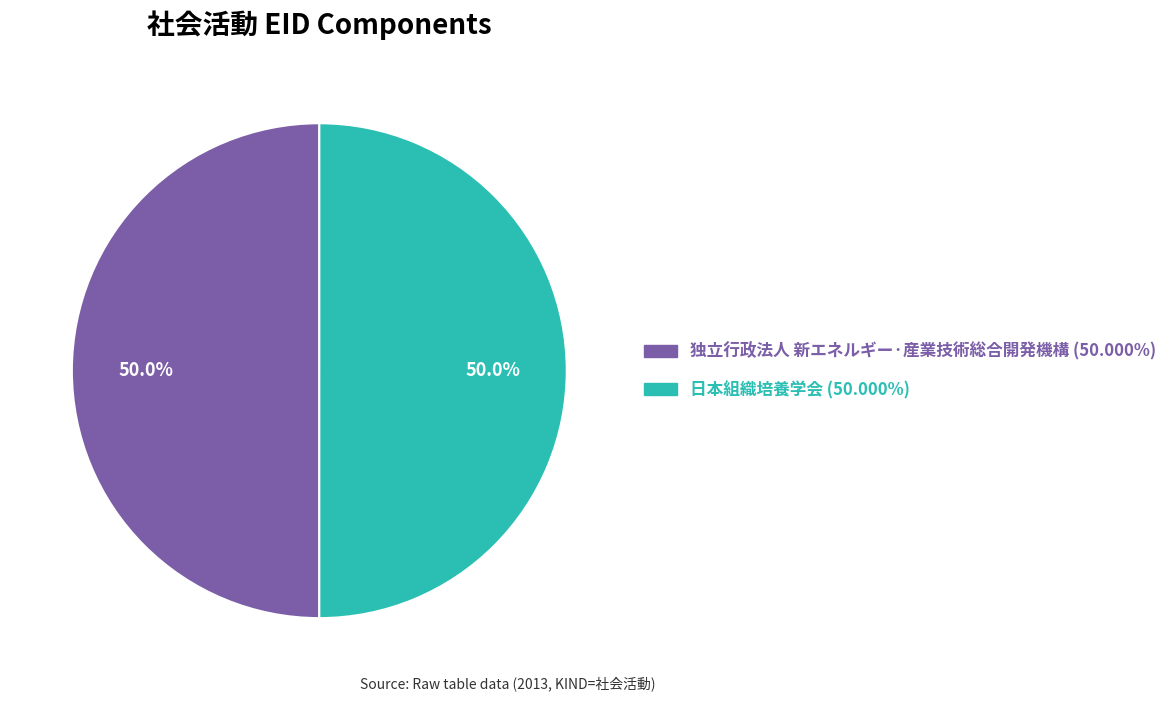

What percentage is the 日本組織培養学会 slice, to the nearest percent?

50%